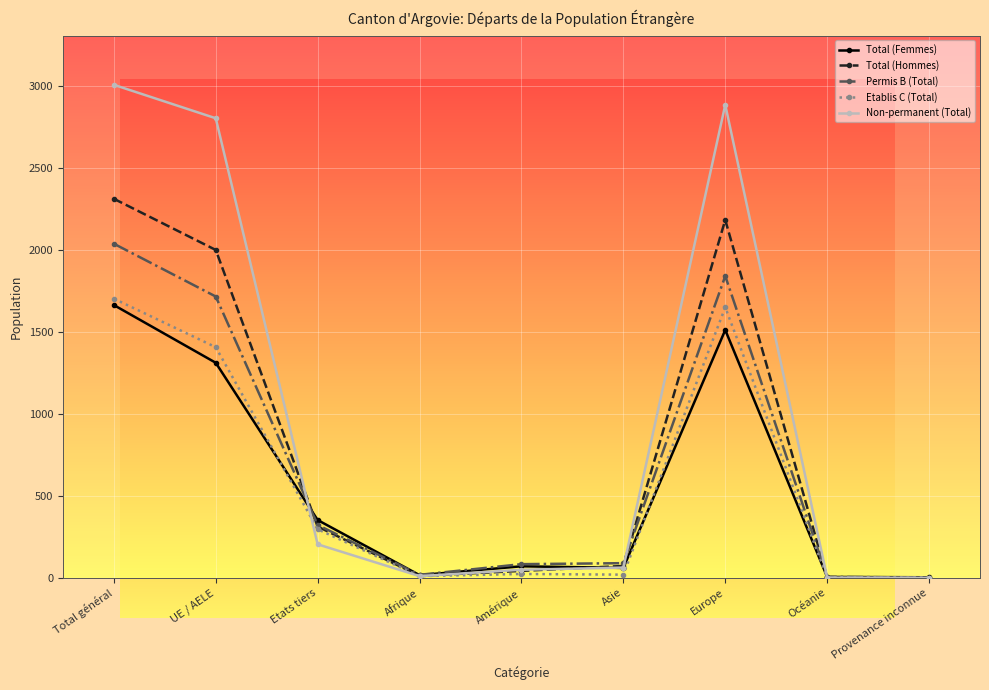

What is the average value of the Total (Hommes) series?

770